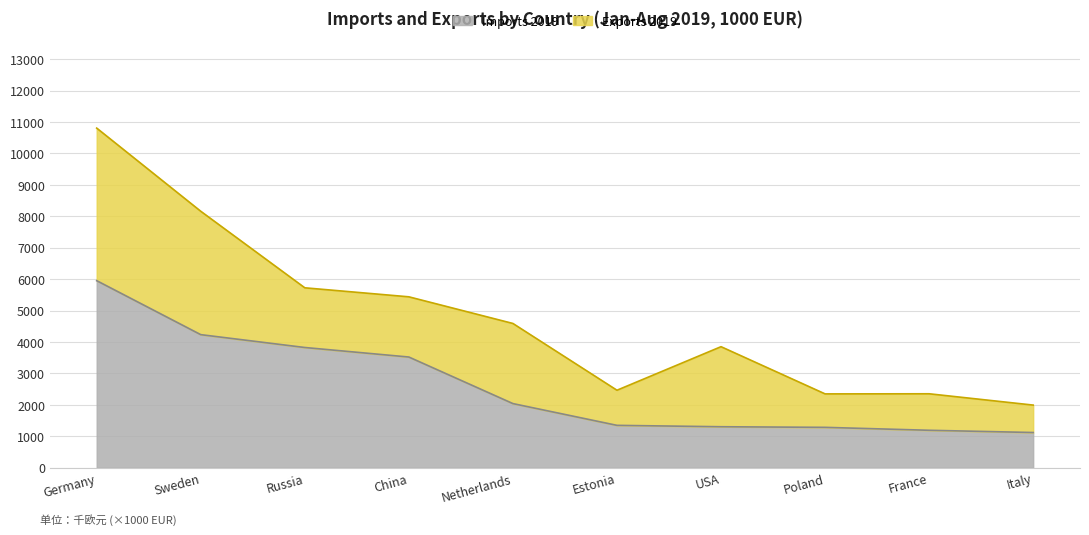

What is the label of the 2nd point from the left?

Sweden